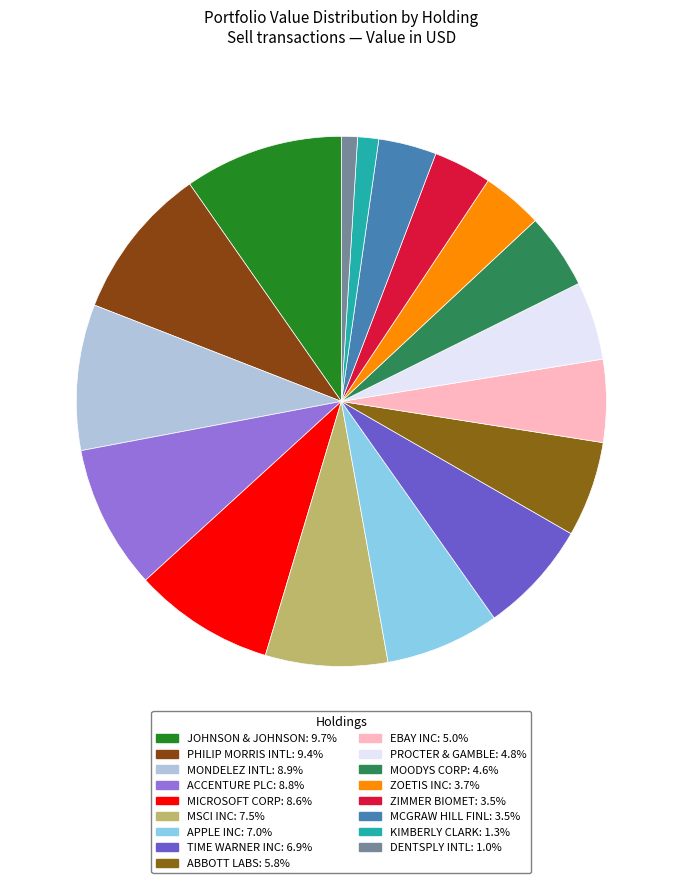

Is there any slice that represents more than half of the pie?

No